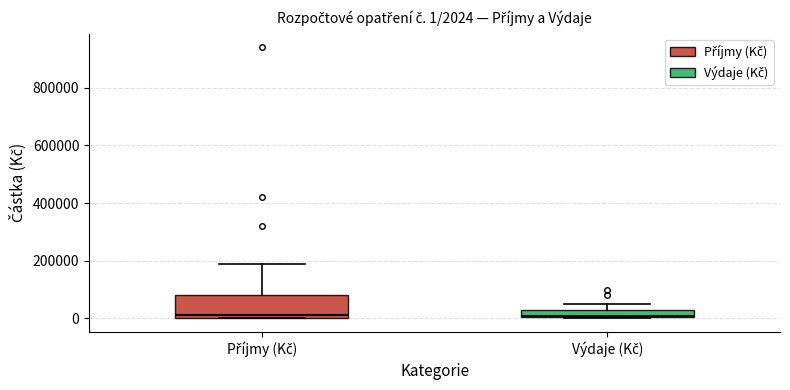

Which box is the tallest, from its lower edge to its upper edge?

Příjmy (Kč)